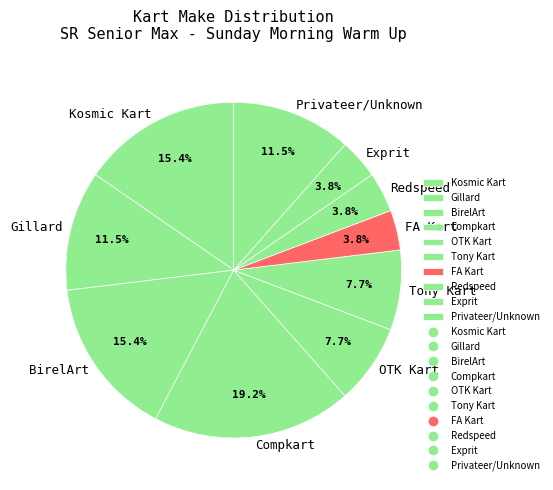

Does any single category account for the majority?

No